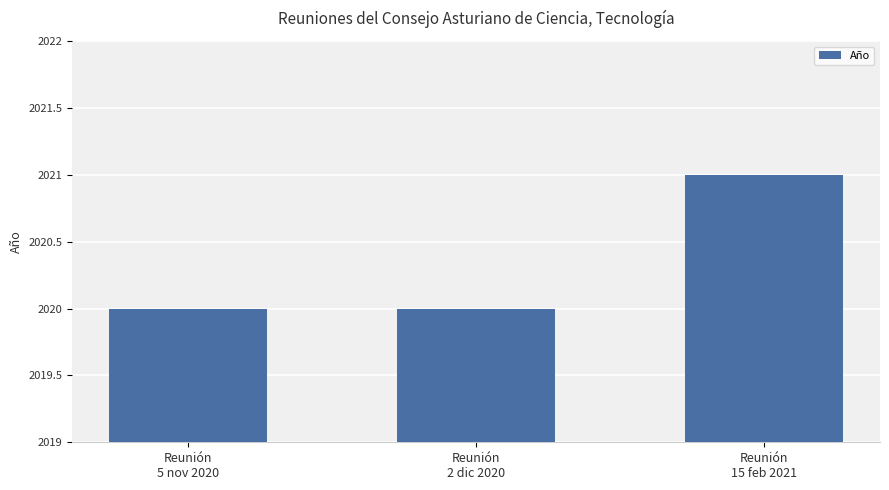

What is the average value?

2020